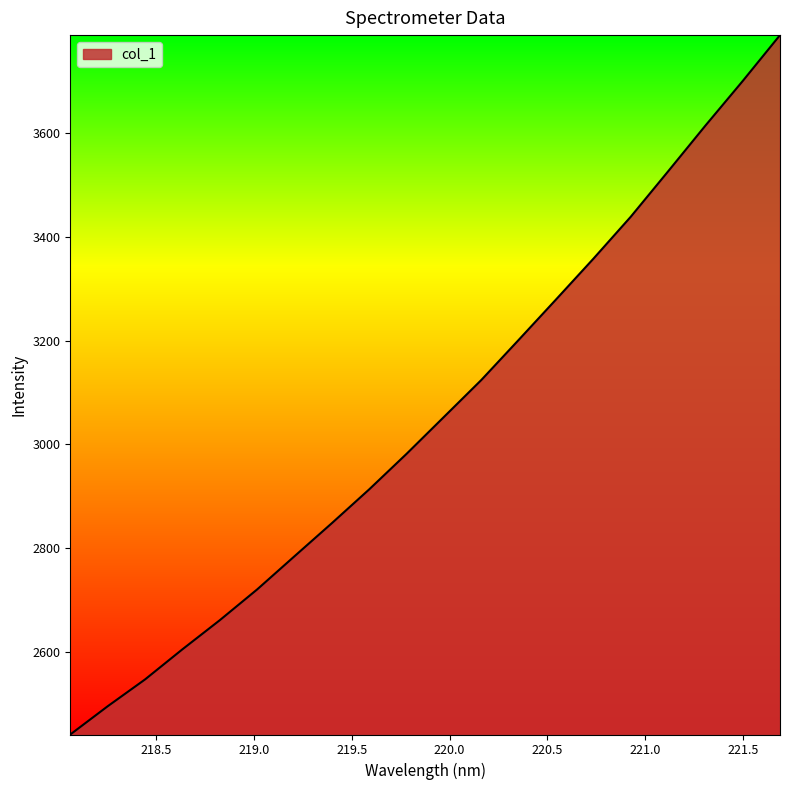

What is the maximum value shown in the chart?

3789.6